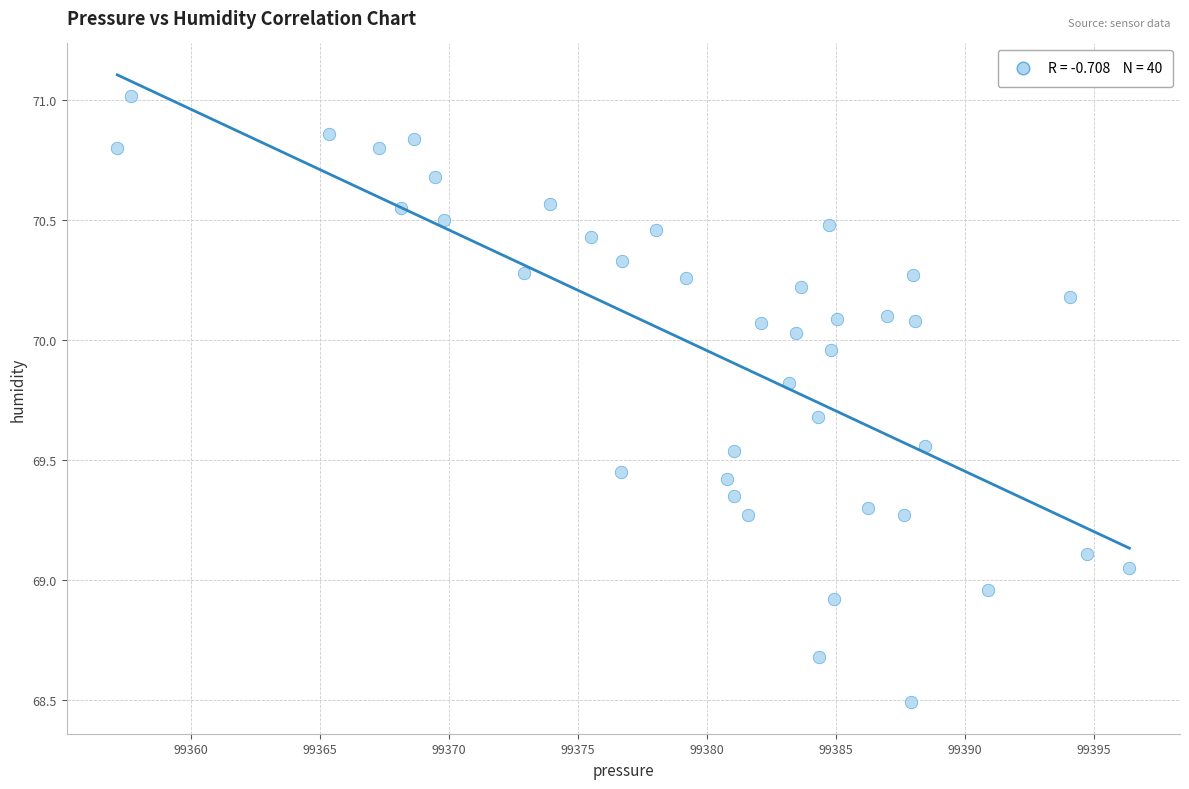

What is the range of Y values (max minus min)?

2.5